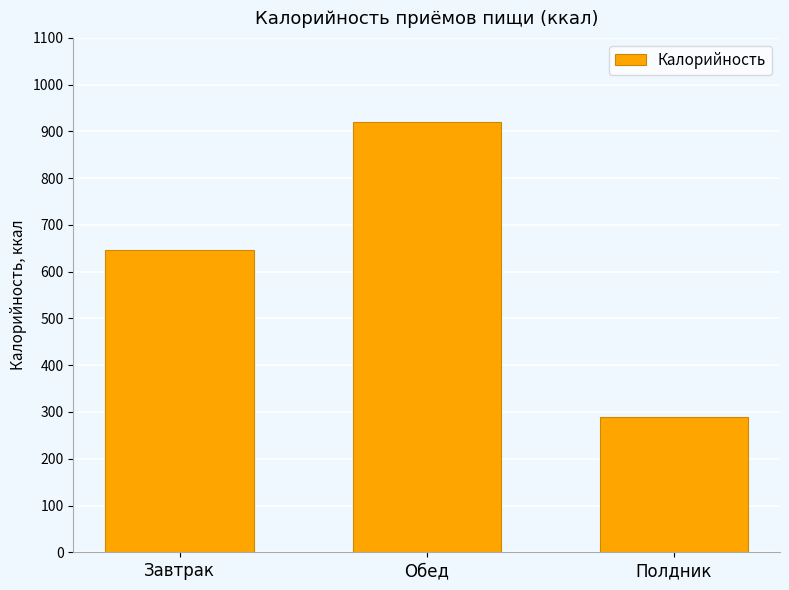

List the labels in order of value, smallest first.

Полдник, Завтрак, Обед